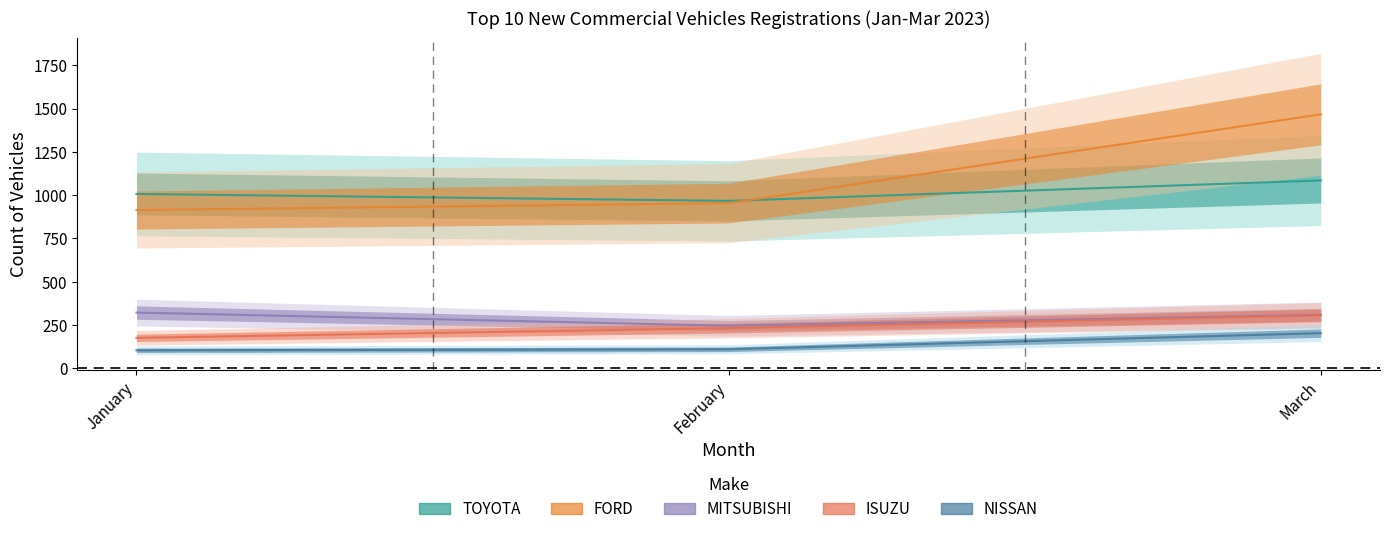

Count the ISUZU values in the range 176 to 306.

3